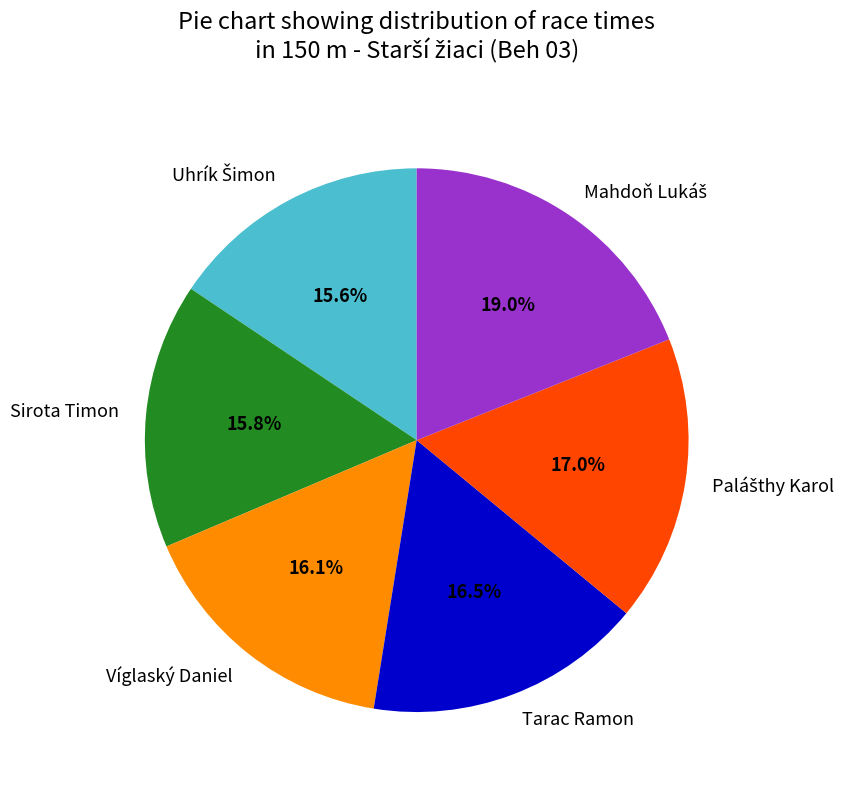

Does any single category account for the majority?

No